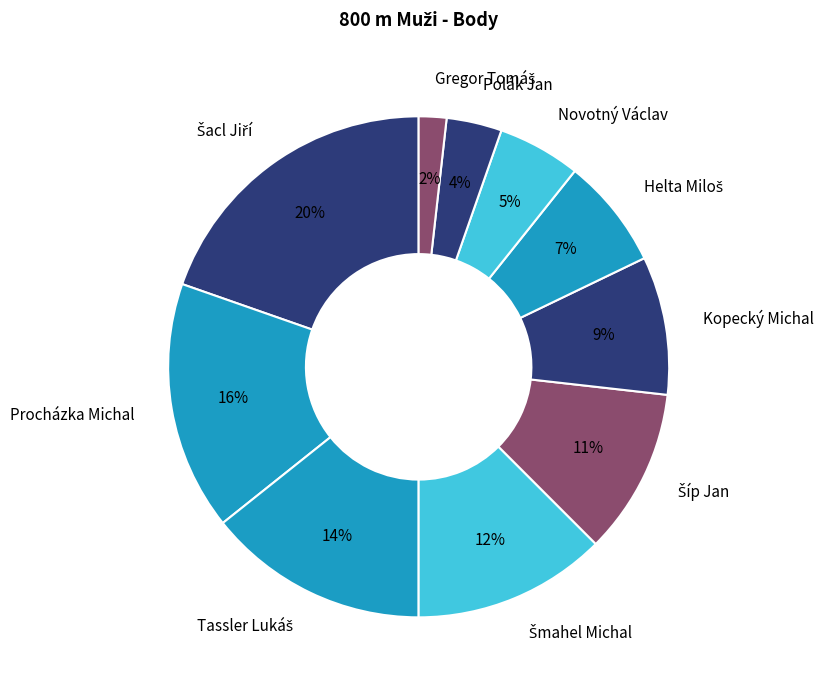

What percentage is the Kopecký Michal slice, to the nearest percent?

9%